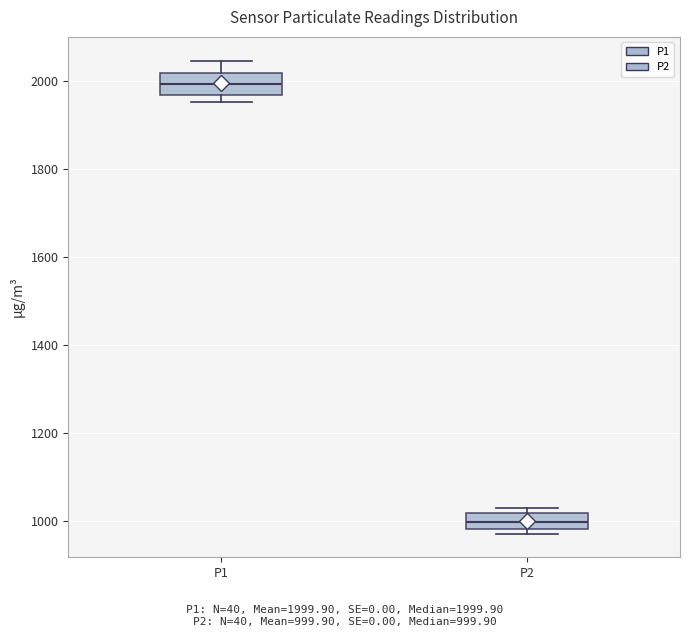

Which box has the highest median line?

P1